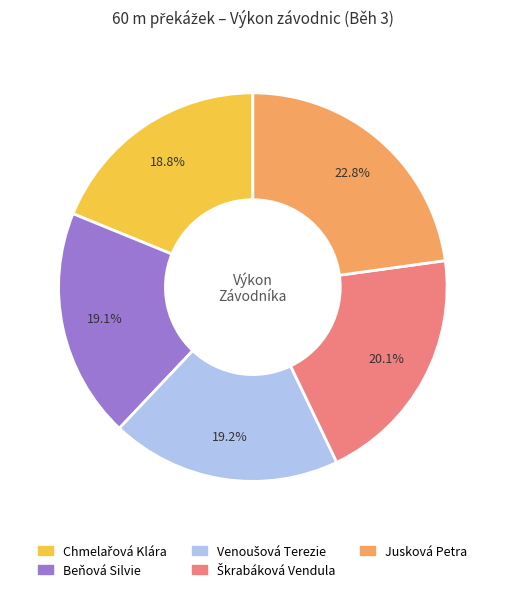

Which category has the biggest portion of the pie?

Jusková Petra